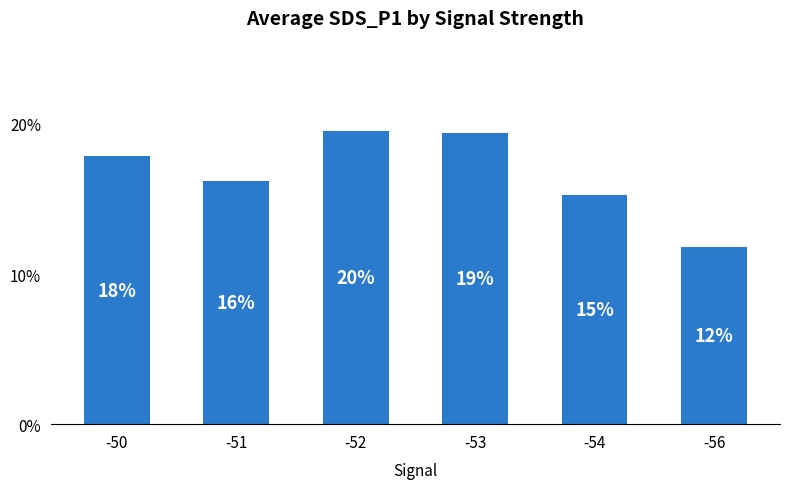

Are the bars horizontal?

No